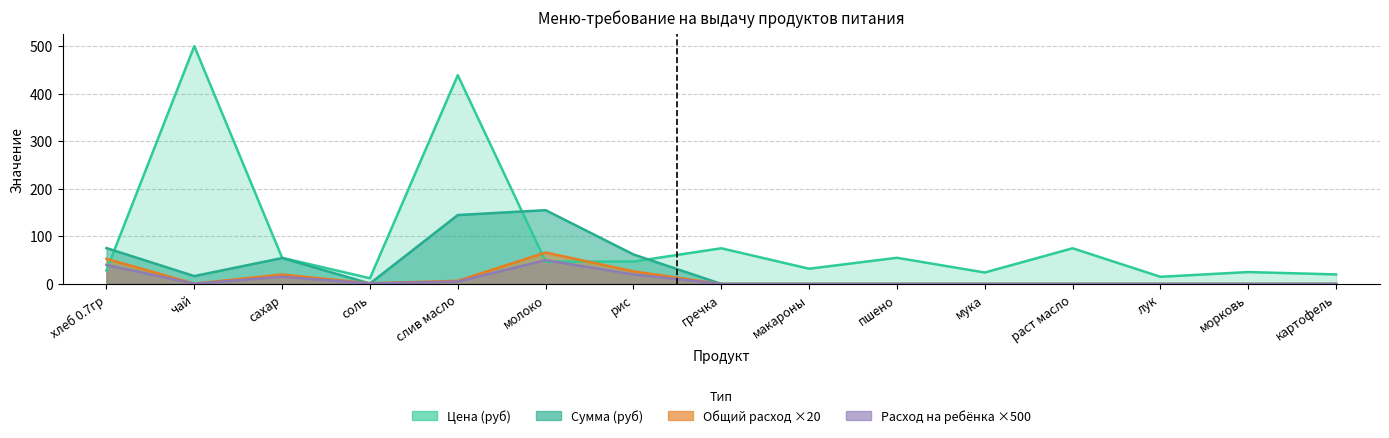

How many data points in Цена (руб) are above 47?

6